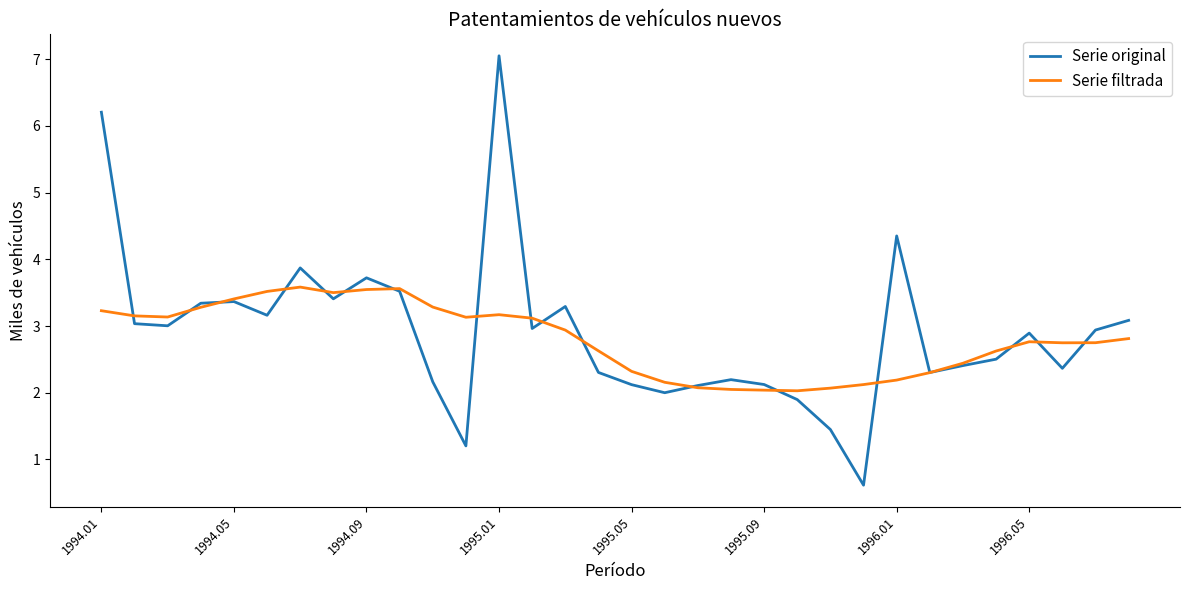

Which series has the widest spread of values?

Serie original